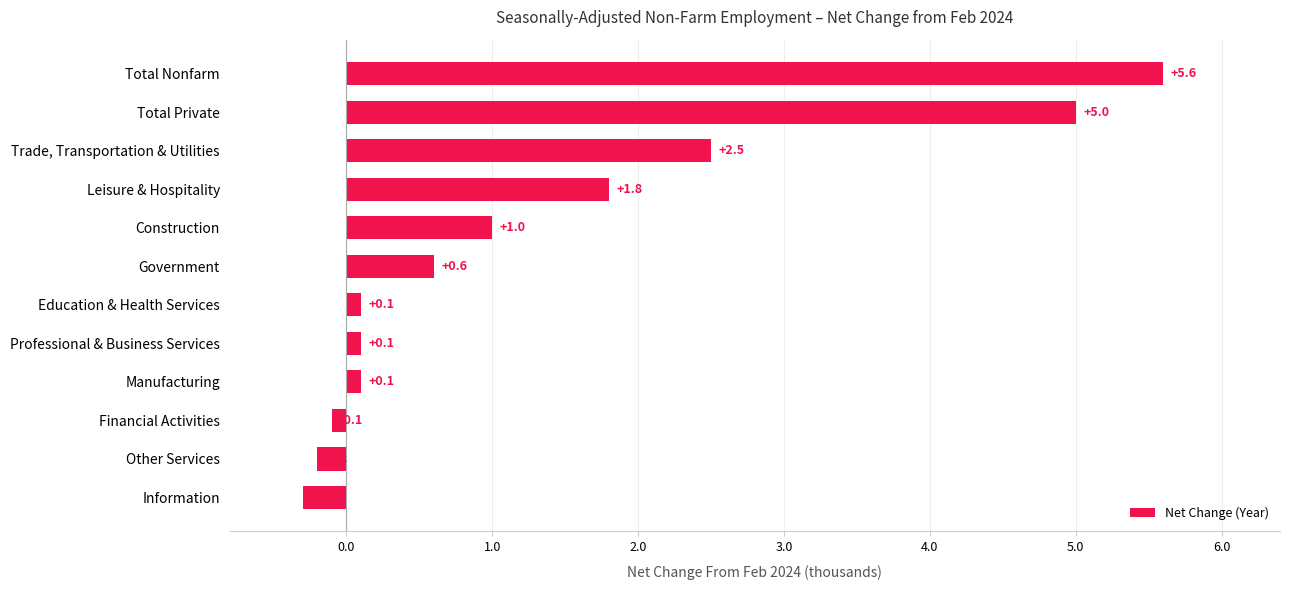

Reading bottom to top, transcribe all the data shown in this chart.

Information=-0.3	Other Services=-0.2	Financial Activities=-0.1	Manufacturing=0.1	Professional & Business Services=0.1	Education & Health Services=0.1	Government=0.6	Construction=1.0	Leisure & Hospitality=1.8	Trade, Transportation & Utilities=2.5	Total Private=5.0	Total Nonfarm=5.6